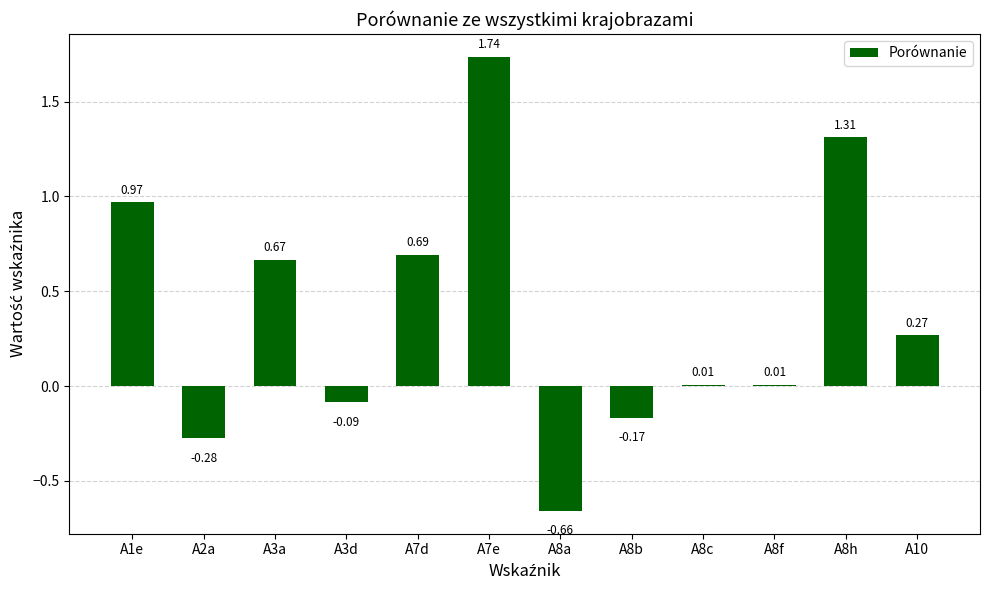

Between A10 and A8a, which is larger?

A10